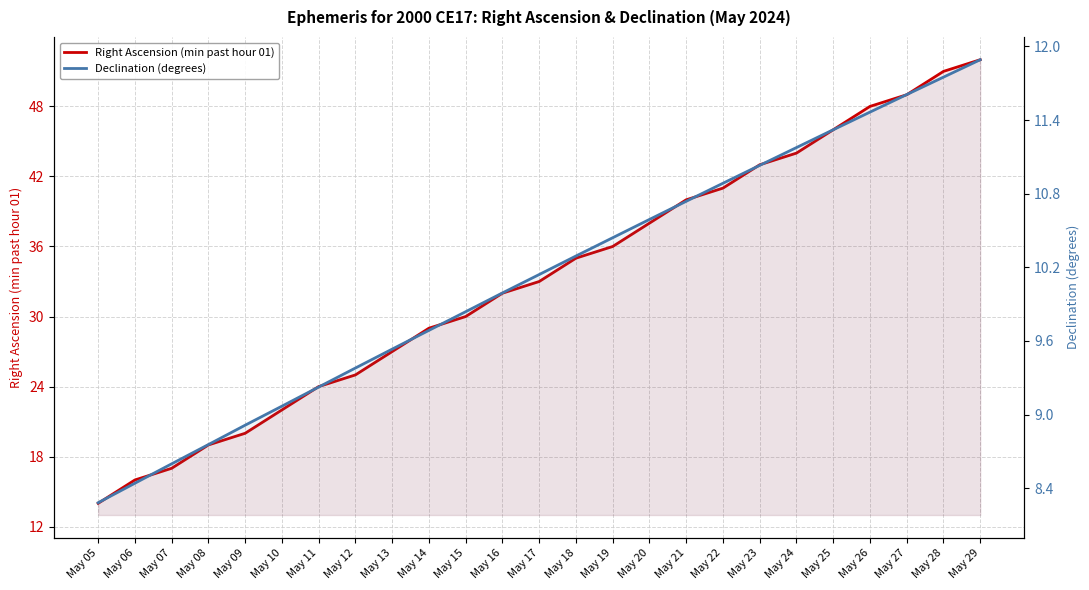

List the labels in order of Declination (degrees) value, smallest first.

May 05, May 06, May 07, May 08, May 09, May 10, May 11, May 12, May 13, May 14, May 15, May 16, May 17, May 18, May 19, May 20, May 21, May 22, May 23, May 24, May 25, May 26, May 27, May 28, May 29